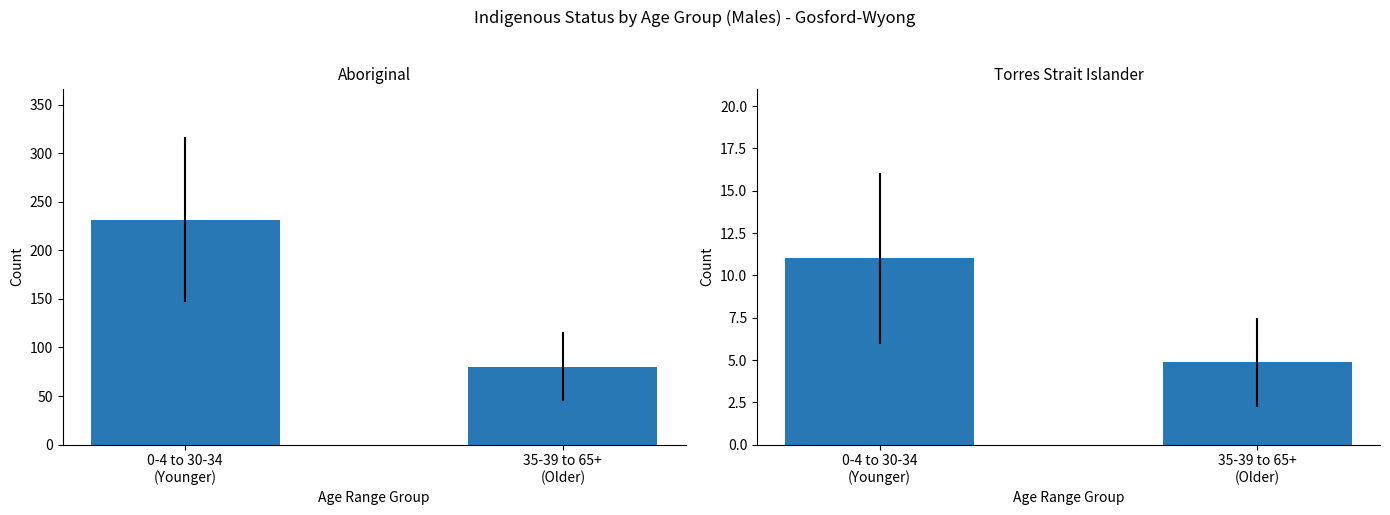

Reading right to left, list all the values displayed in this chart.

Aboriginal: 80.3	231.7
Torres Strait Islander: 4.9	11.0